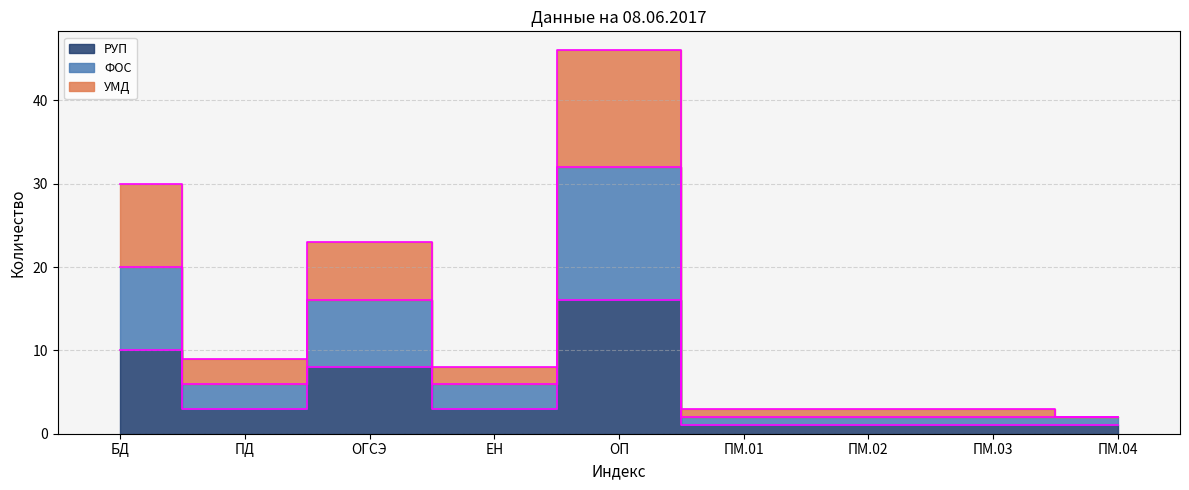

Reading left to right, transcribe all the data shown in this chart.

РУП: 10	3	8	3	16	1	1	1	1
ФОС: 20	6	16	6	32	2	2	2	2
УМД: 30	9	23	8	46	3	3	3	2